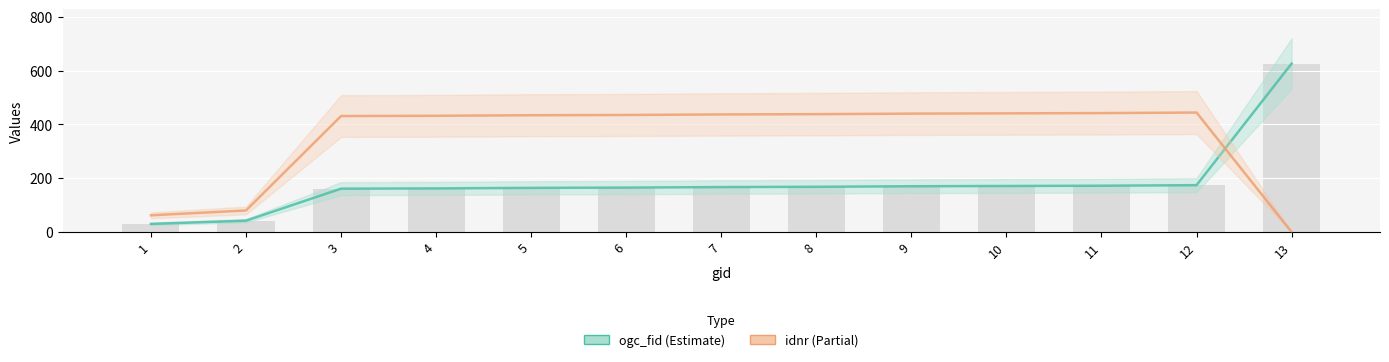

How many distinct data groups are displayed?

2